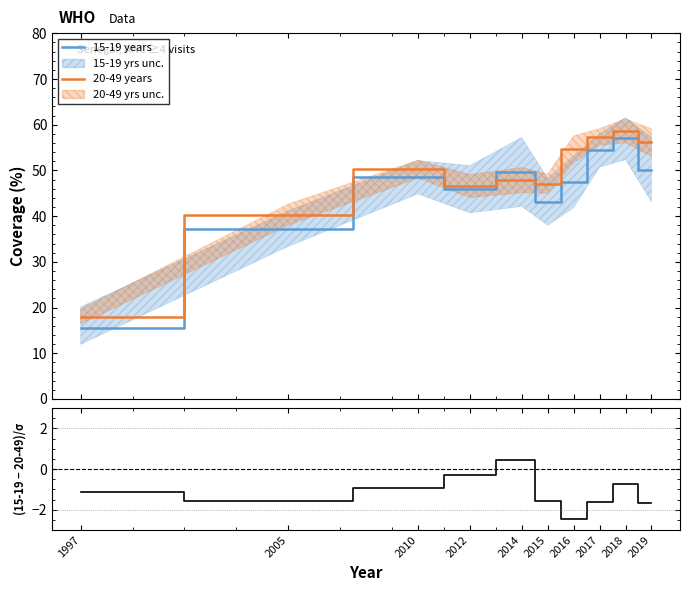

Reading left to right, what are all the values shown in this chart?

15-19 years: 1997=15.6	2005=37.2	2010=48.5	2012=45.8	2014=49.7	2015=43.1	2016=47.5	2017=54.4	2018=57.0	2019=50.2
20-49 years: 1997=18.0	2005=40.3	2010=50.3	2012=46.6	2014=47.9	2015=47.1	2016=54.6	2017=57.3	2018=58.7	2019=56.1
(15-19 - 20-49)/σ: 1997=-1.1	2005=-1.6	2010=-0.9	2012=-0.3	2014=0.5	2015=-1.5	2016=-2.4	2017=-1.6	2018=-0.7	2019=-1.7